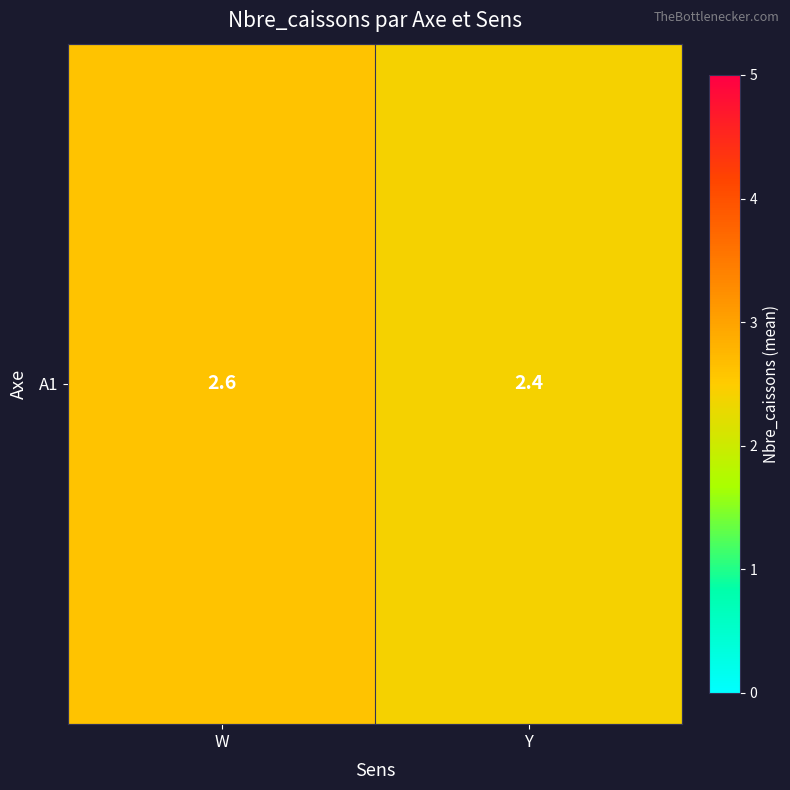

Reading right to left, list all the values displayed in this chart.

2.4	2.6